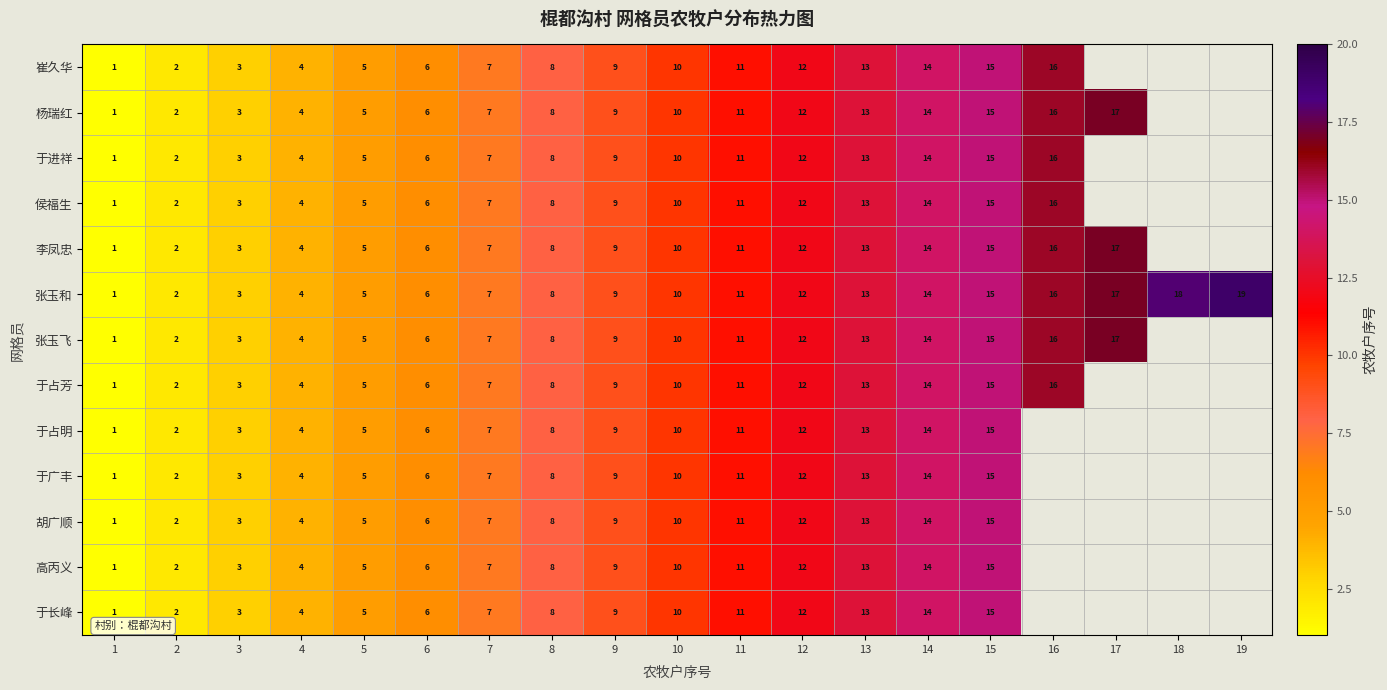

What is the total value across all series at 13?

169